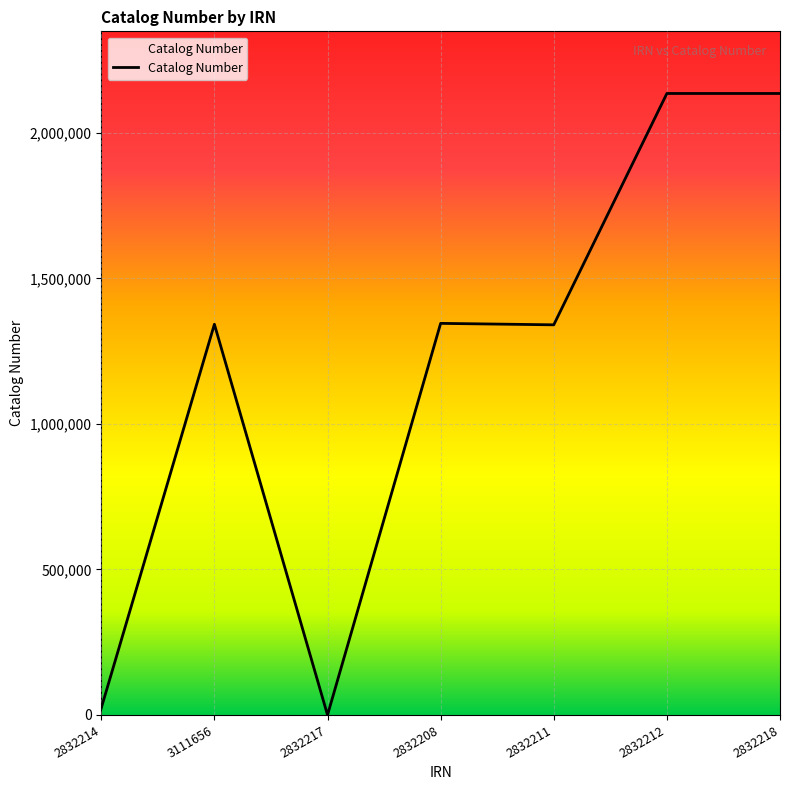

Which has a higher value, 3111656 or 2832218?

2832218